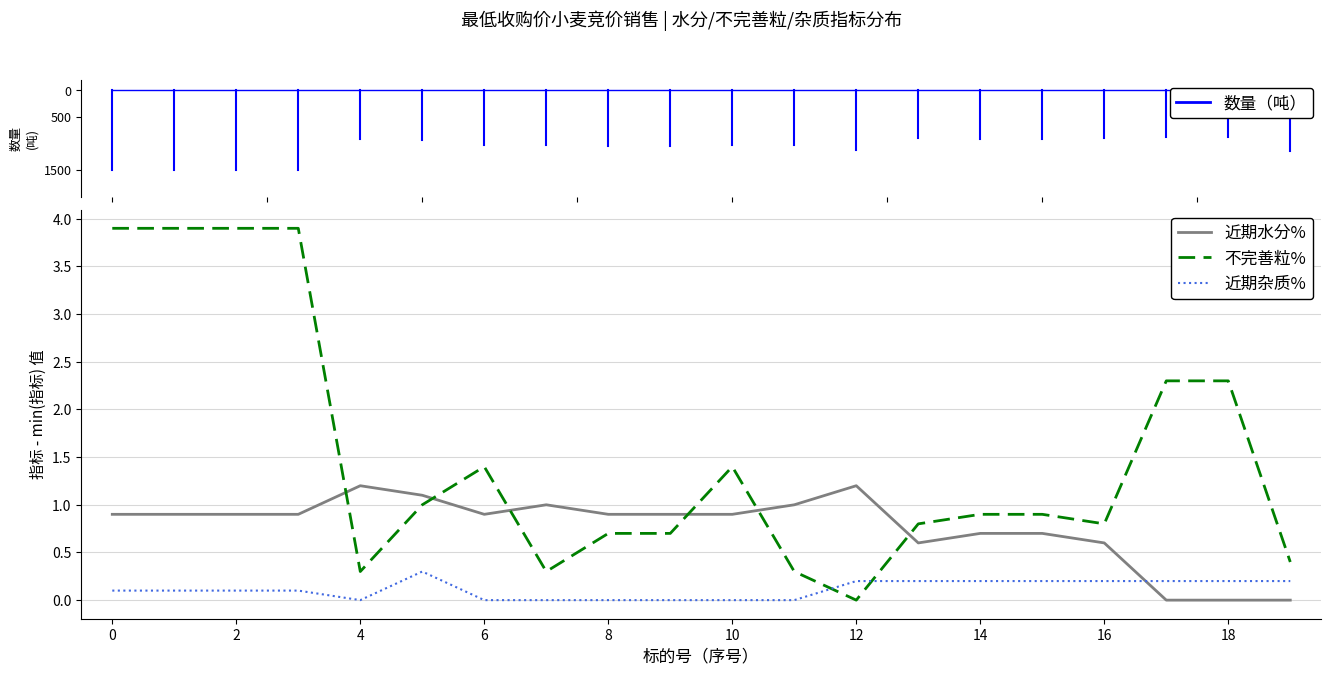

At how many categories does at least one series exceed 0?

20